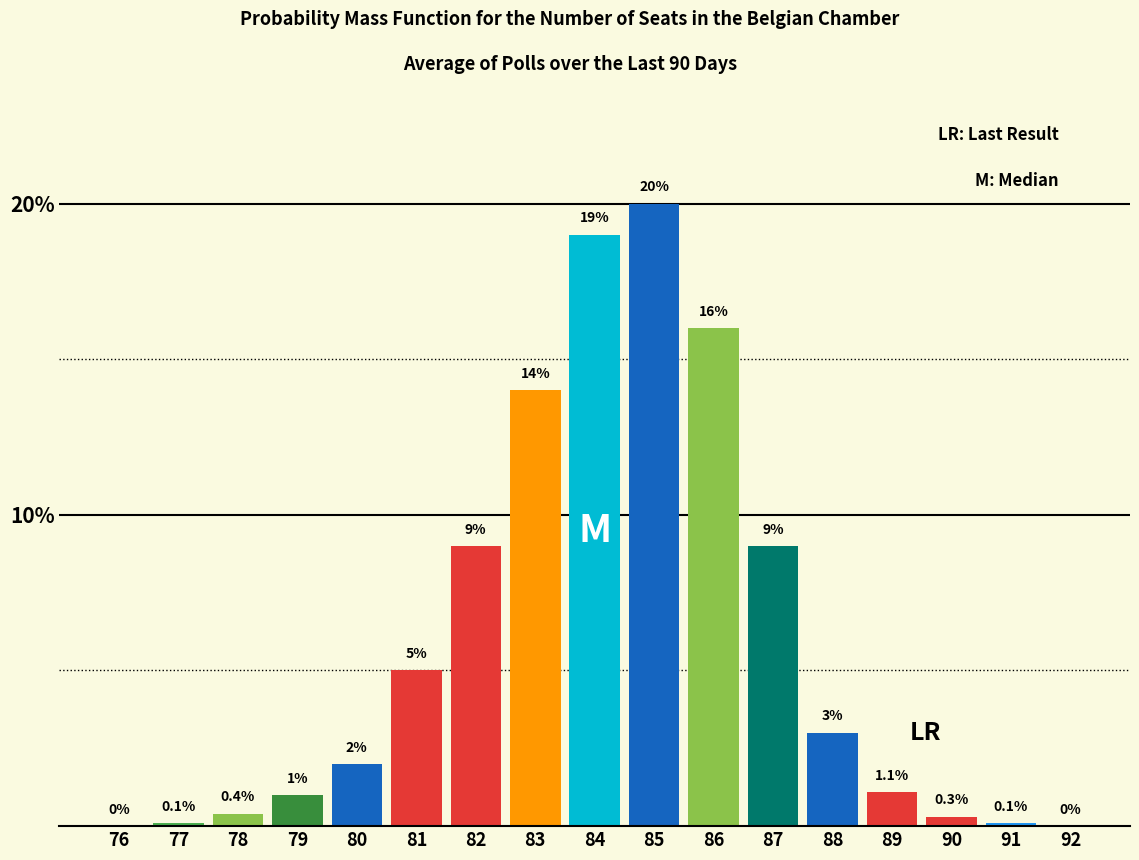

Reading left to right, transcribe all the data shown in this chart.

76=0.0	77=0.1	78=0.4	79=1.0	80=2.0	81=5.0	82=9.0	83=14.0	84=19.0	85=20.0	86=16.0	87=9.0	88=3.0	89=1.1	90=0.3	91=0.1	92=0.0